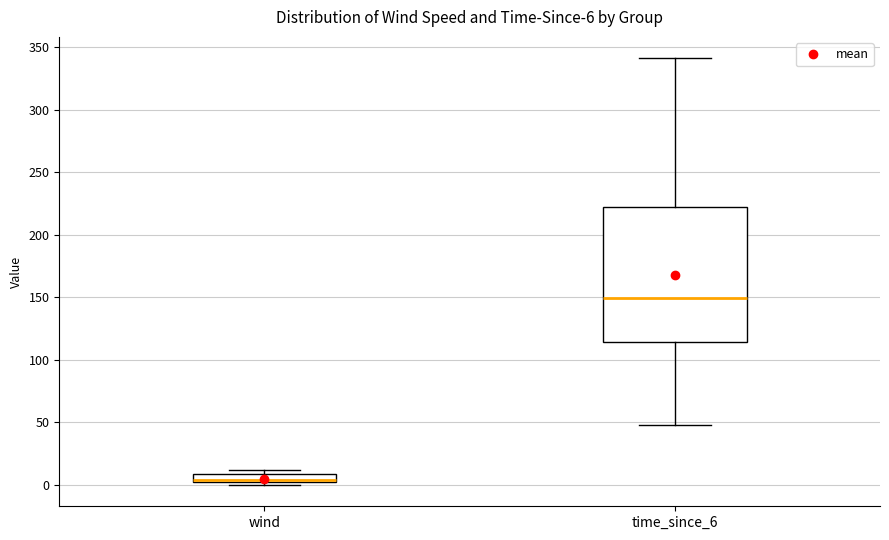

Which box is the tallest, from its lower edge to its upper edge?

time_since_6